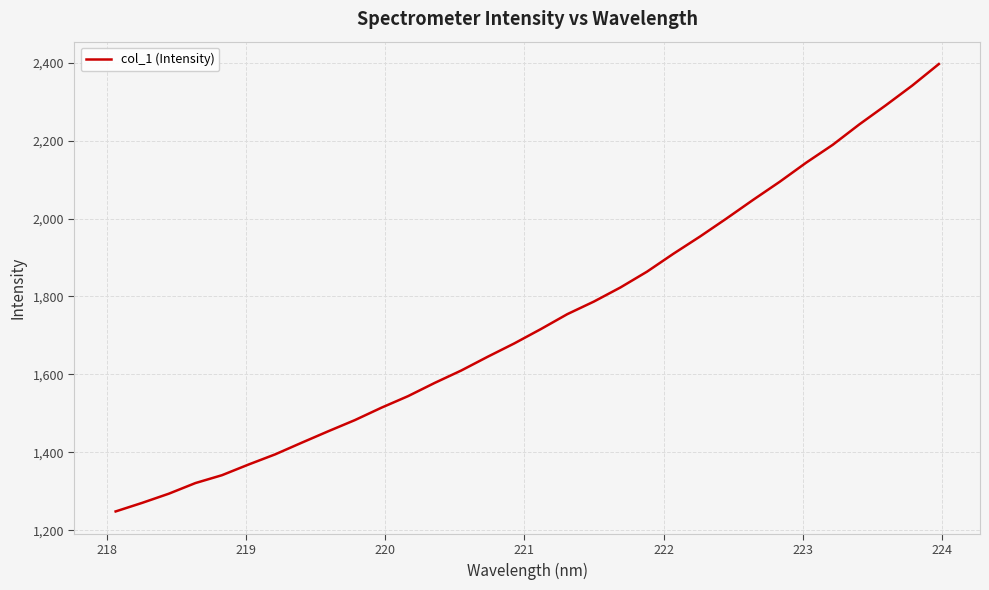

What is the minimum value shown in the chart?

1248.3